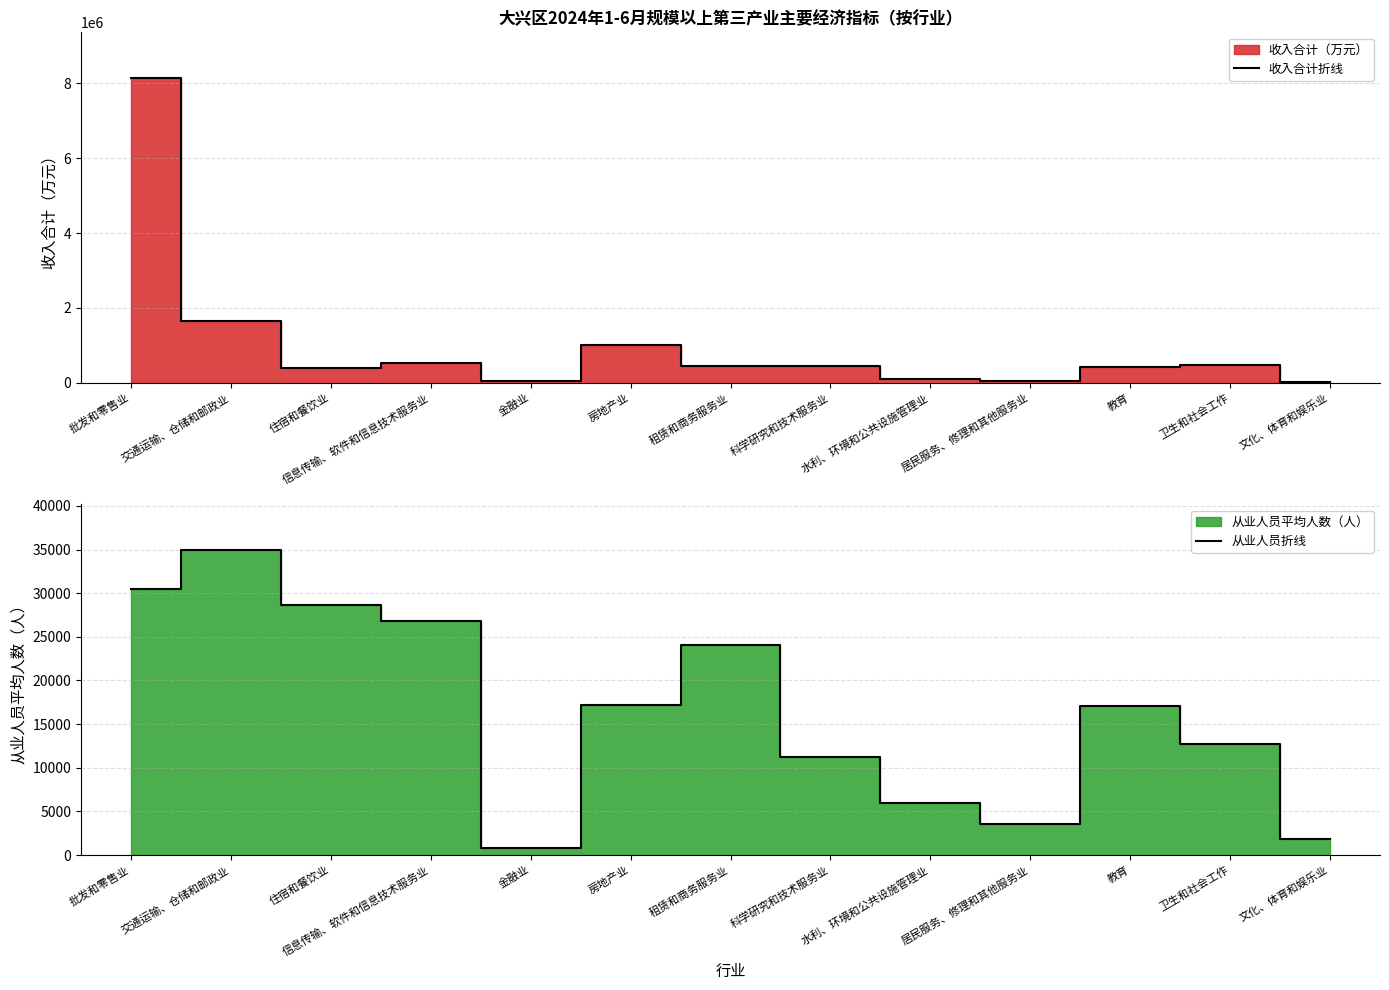

Which category has the lowest value across all series?

金融业